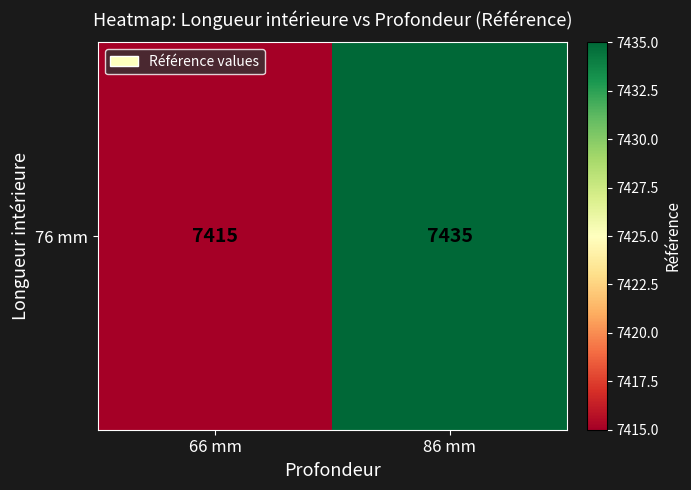

At which label is the value closest to 7425?

66 mm